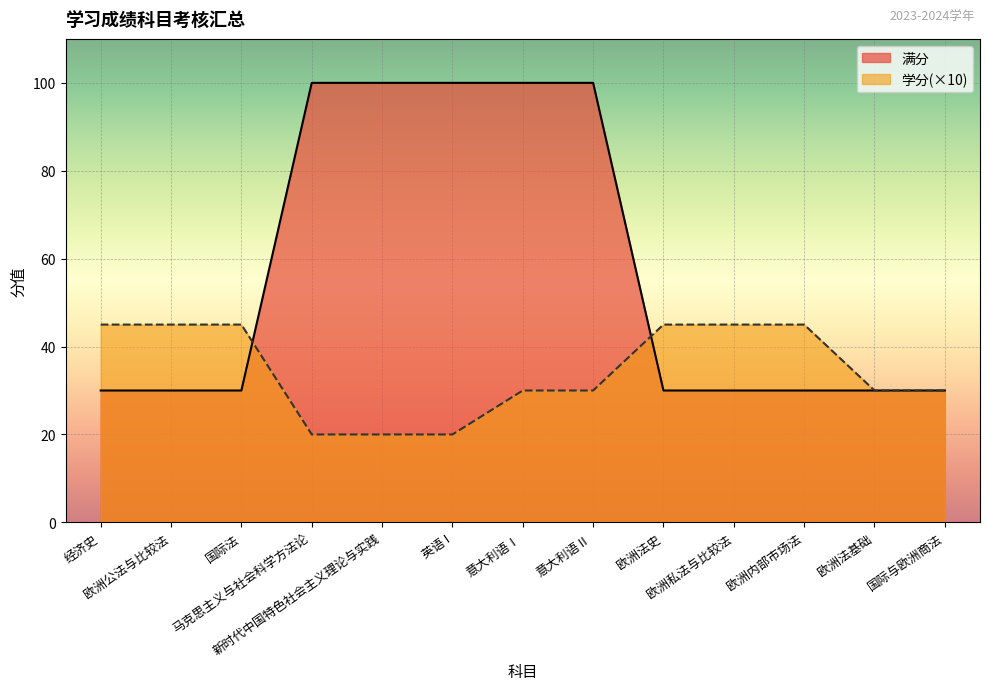

True or false: 学分 has more than 0 interior local peaks.

False